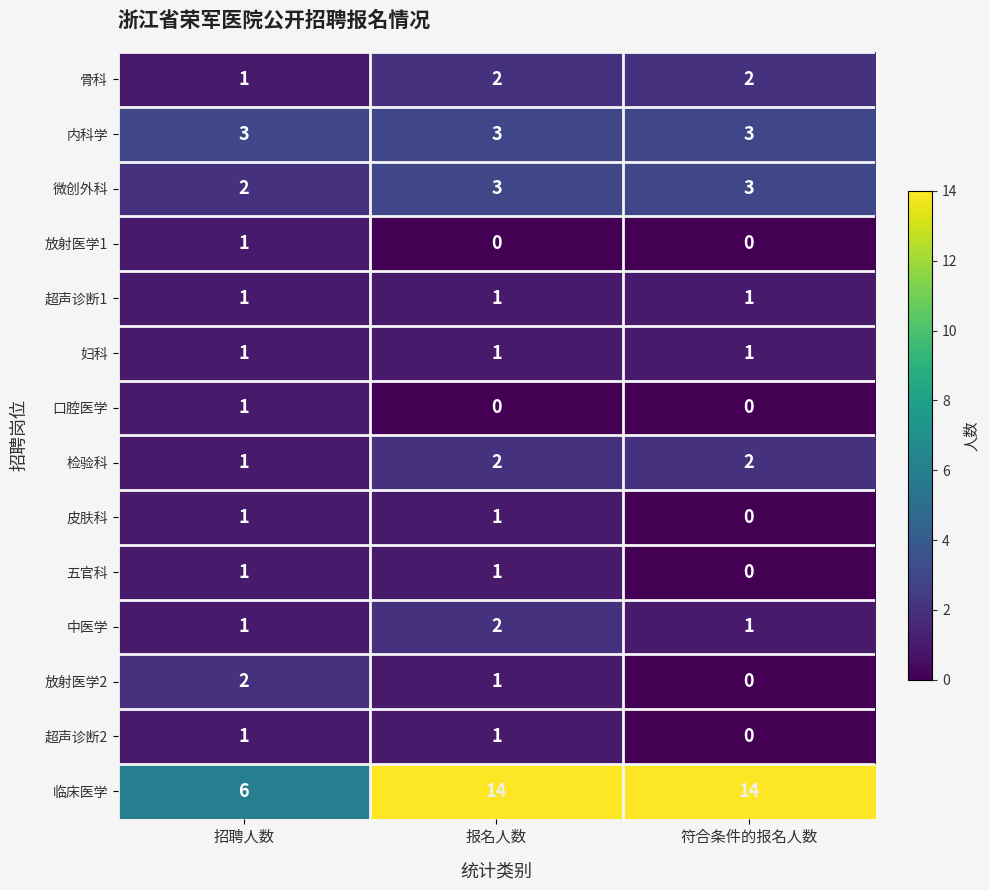

Which series has the largest total across all categories?

临床医学